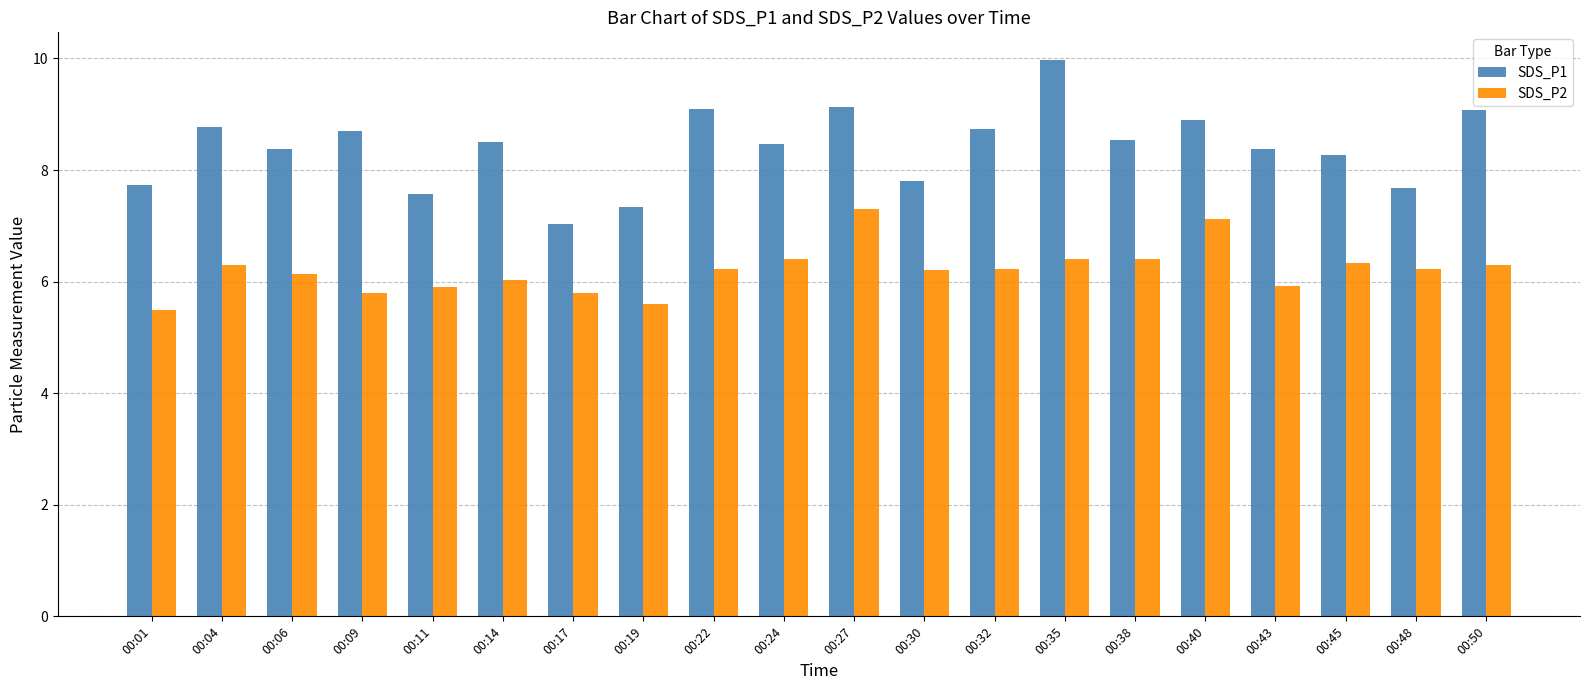

Which series changed the most between 00:19 and 00:22?

SDS_P1